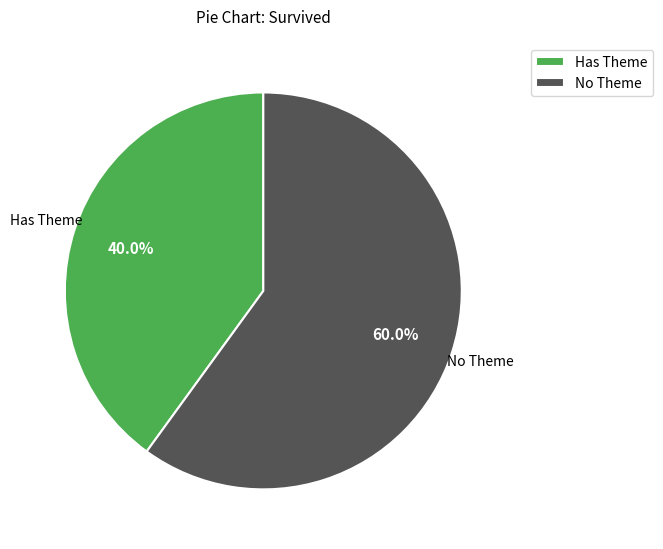

How many segments does this pie chart have?

2